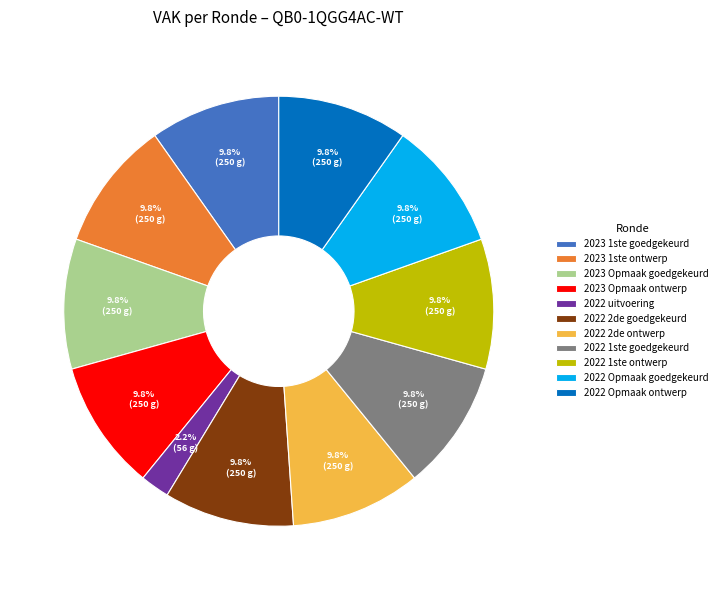

Is the sum of 2022 1ste goedgekeurd and 2022 2de ontwerp greater than half?

No